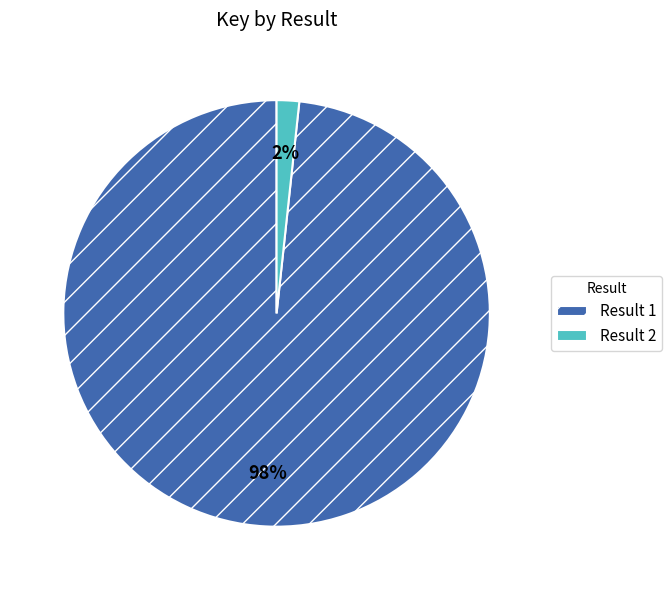

Is Result 2 the majority of the pie?

No